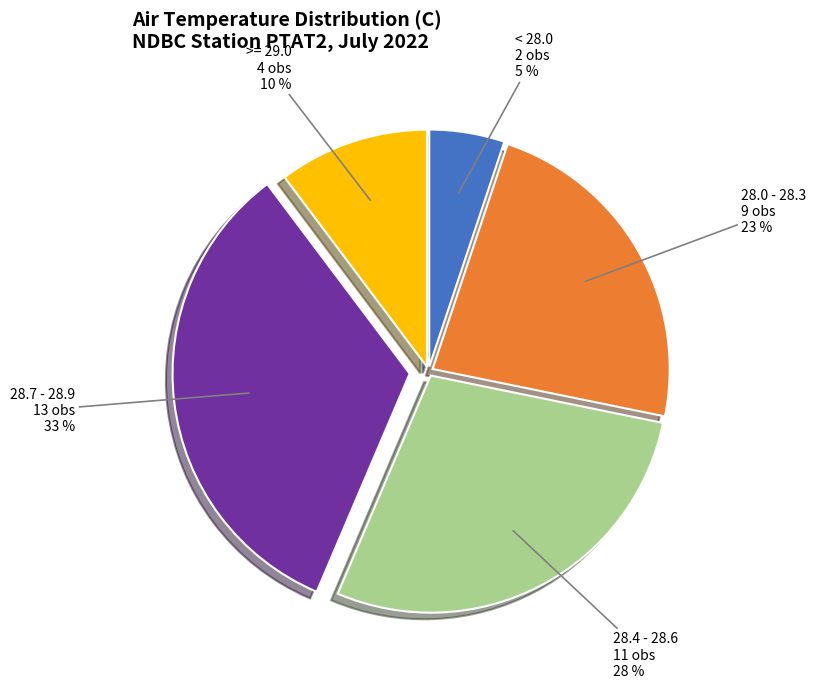

Which slice is the largest?

28.7 - 28.9